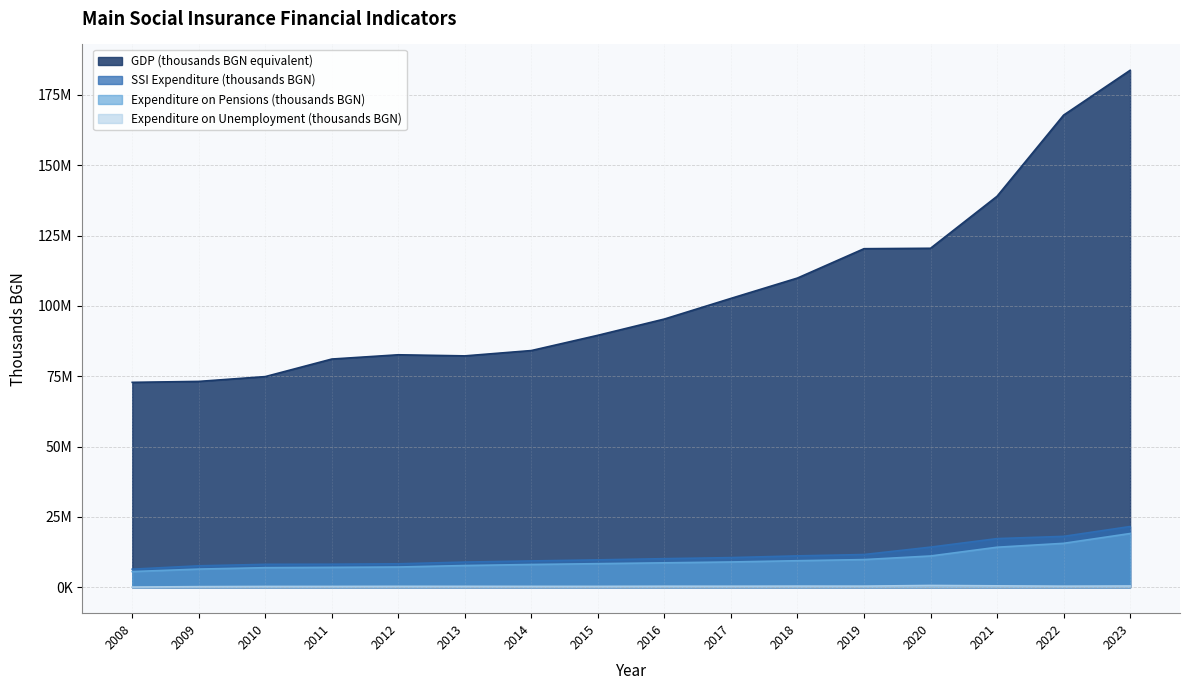

How many data points does each series have?

16